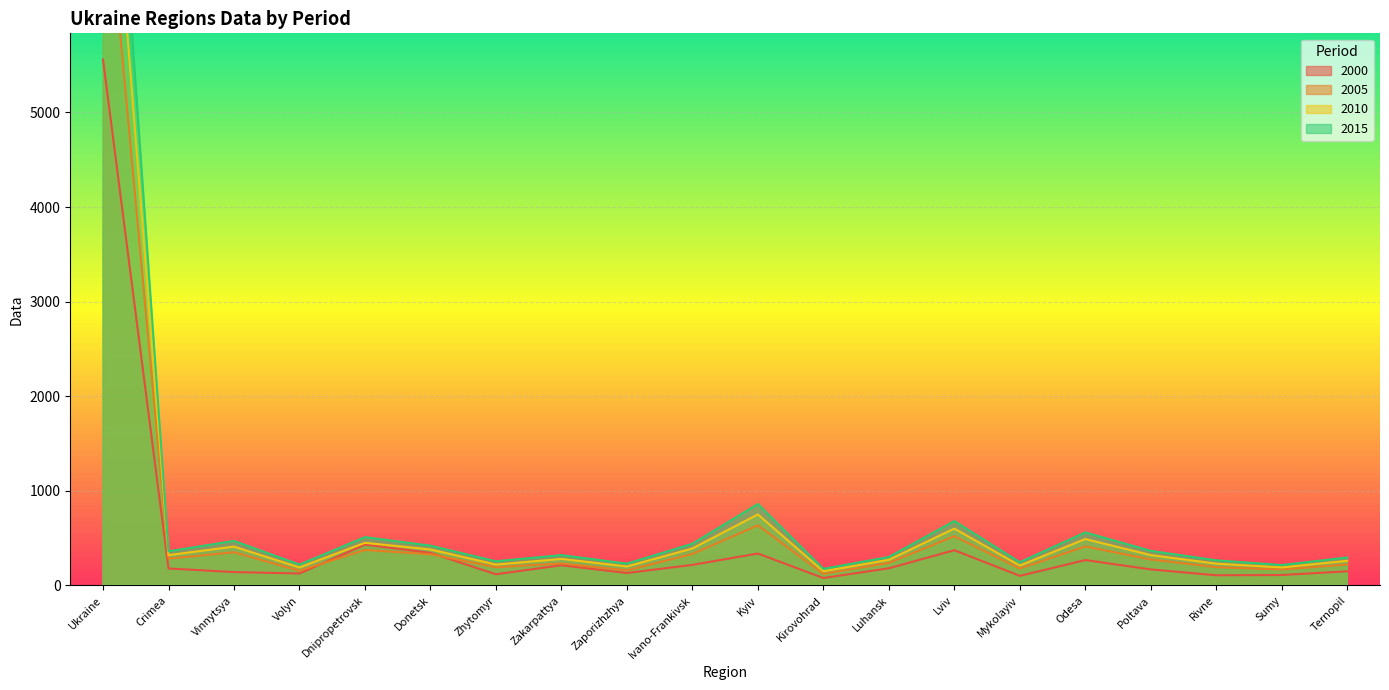

What is the label of the 5th point from the right?

Odesa